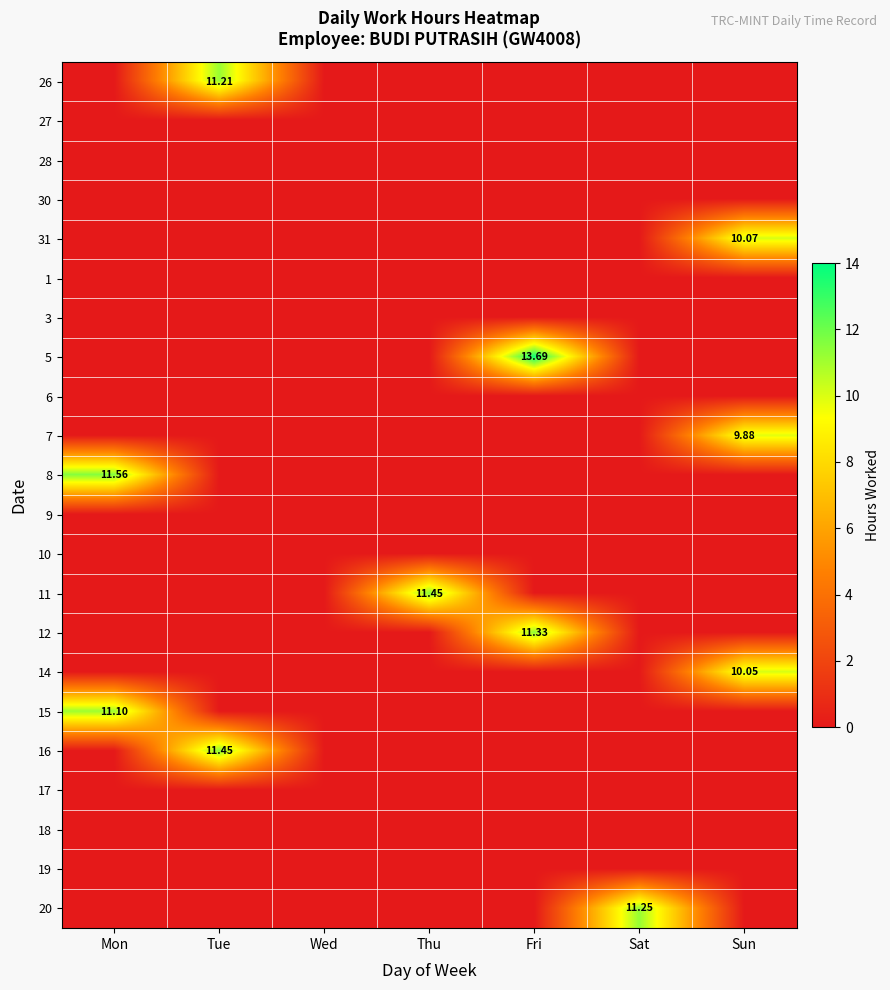

How many distinct data groups are displayed?

22